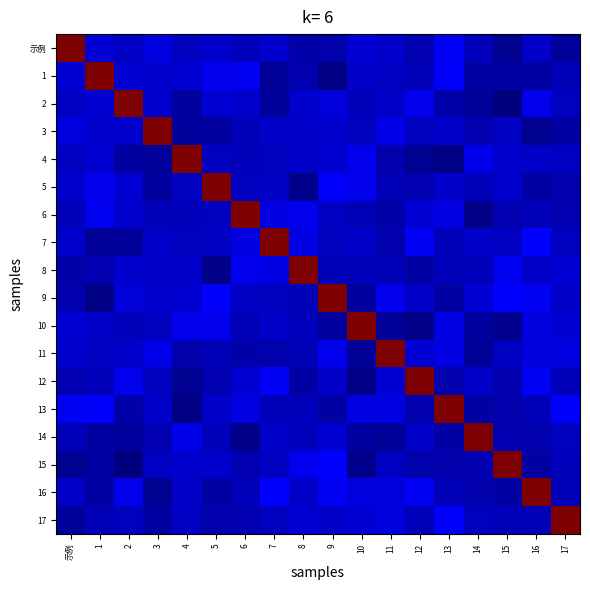

Rank the series by their maximum value, from highest to lowest.

示例, 1, 2, 3, 4, 5, 6, 7, 8, 9, 10, 11, 12, 13, 14, 15, 16, 17